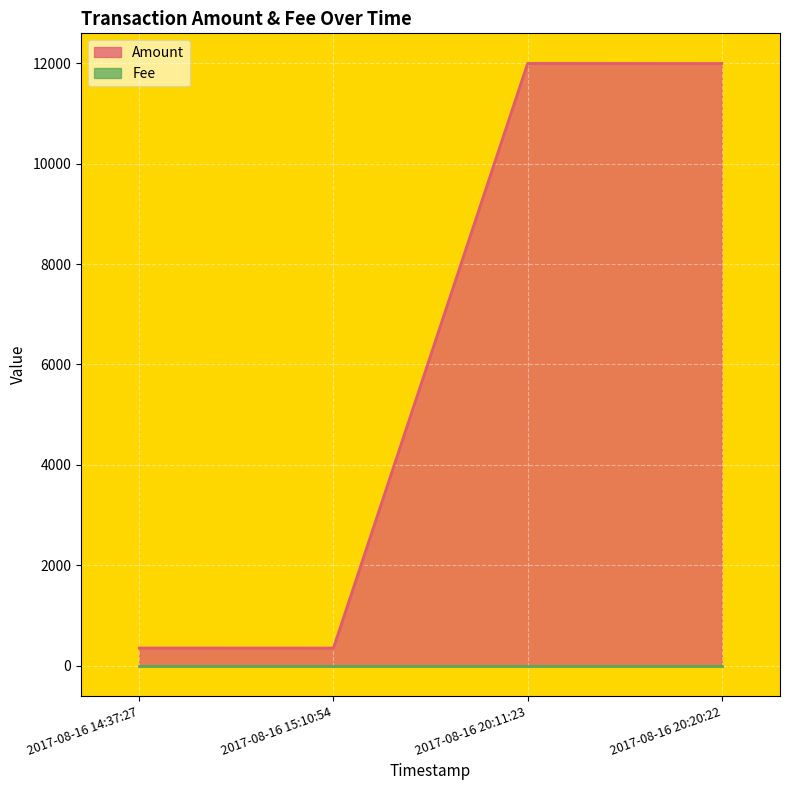

Which label corresponds to the largest value in the chart?

2017-08-16 20:11:23